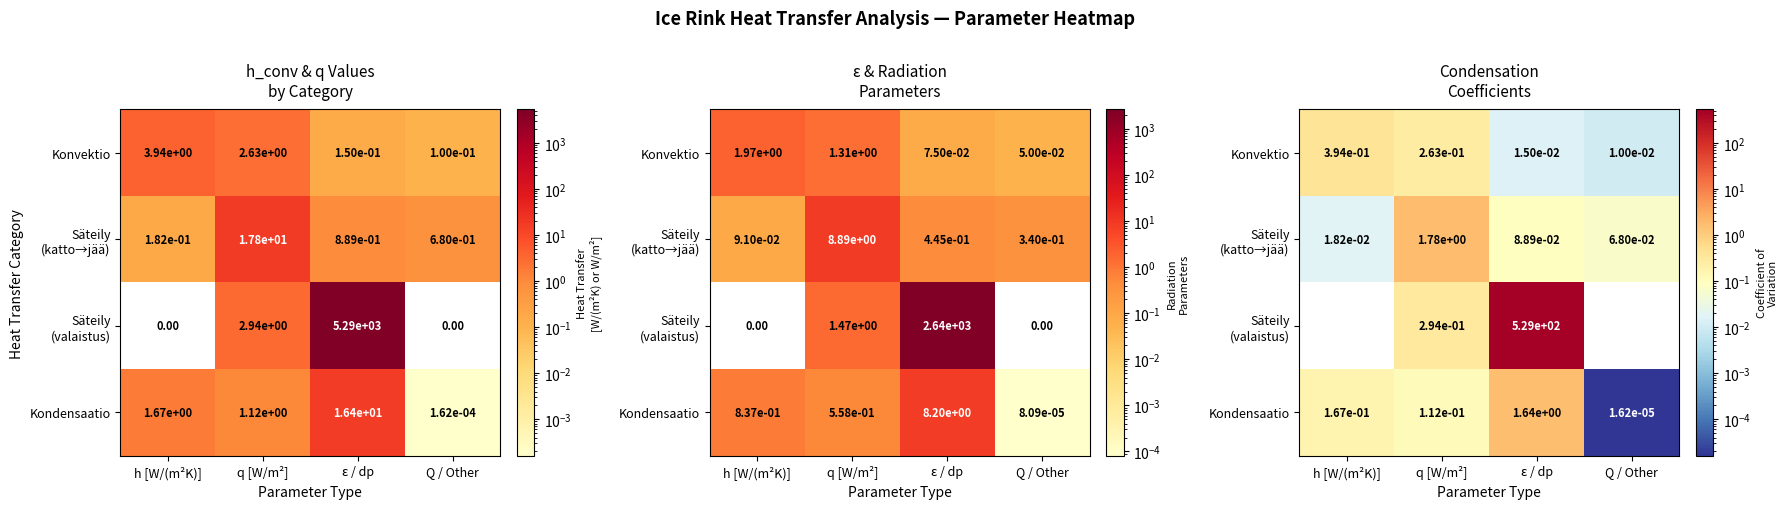

Count the number of data series in this chart.

4